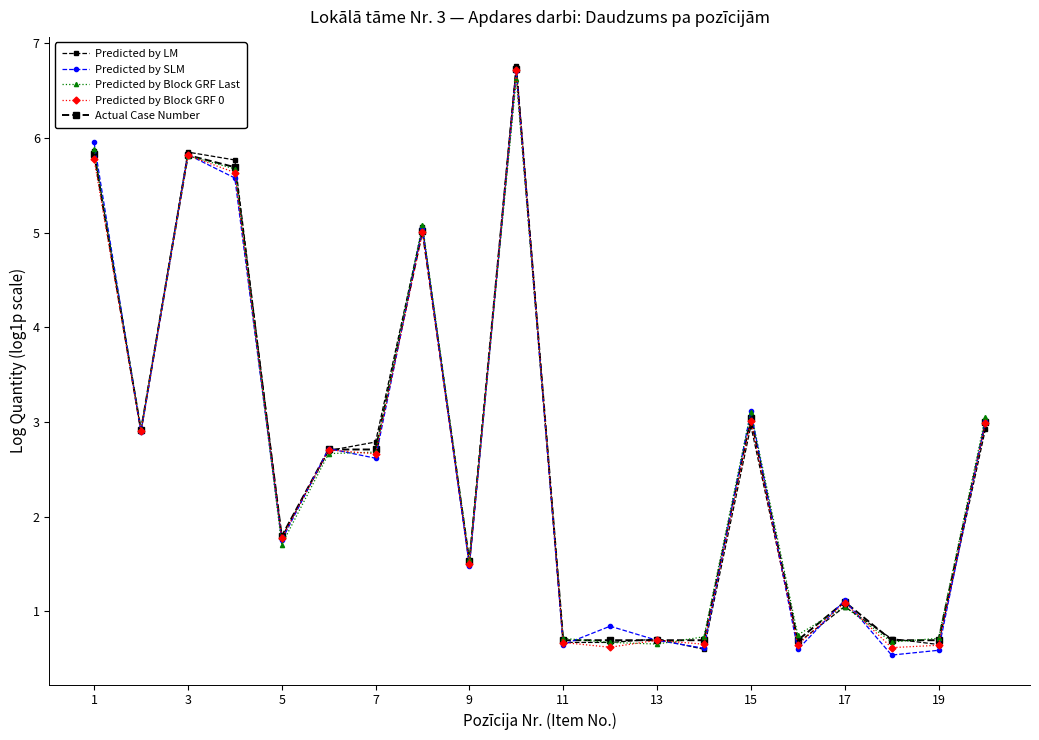

Is this an area chart (filled region under the line)?

No